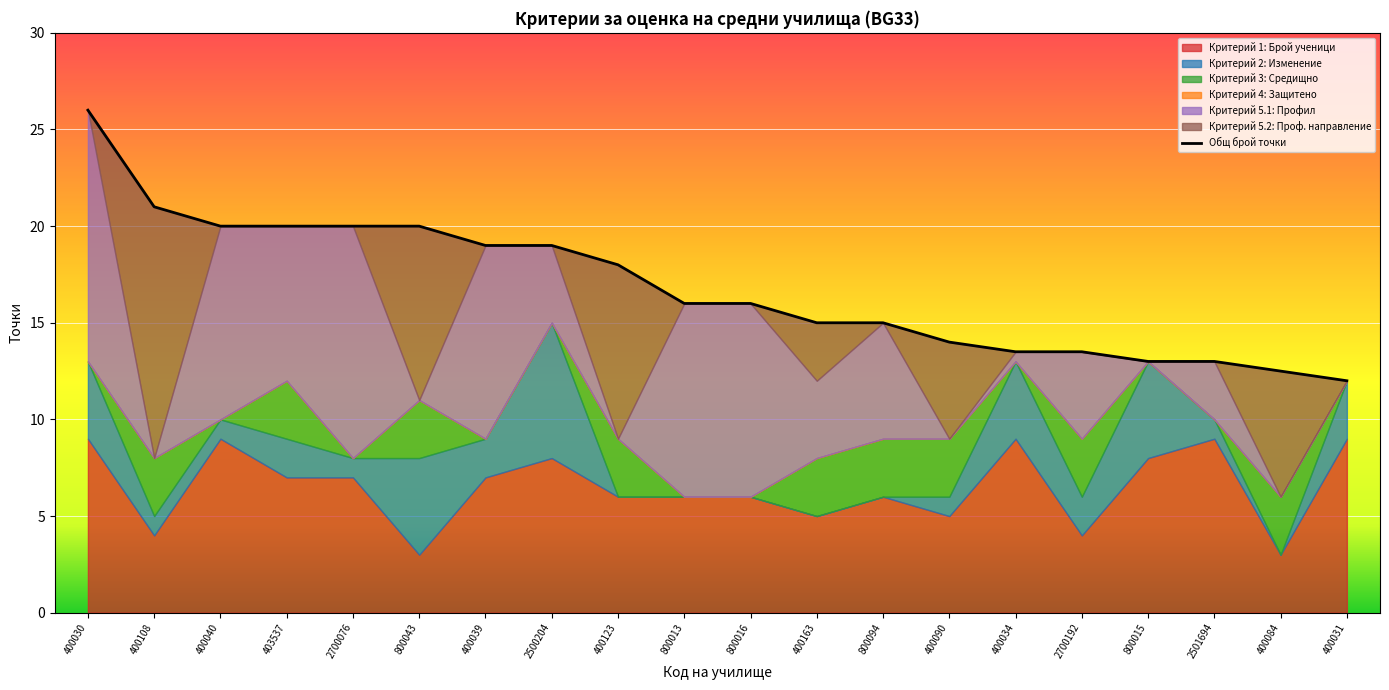

What is the average value?

16.8